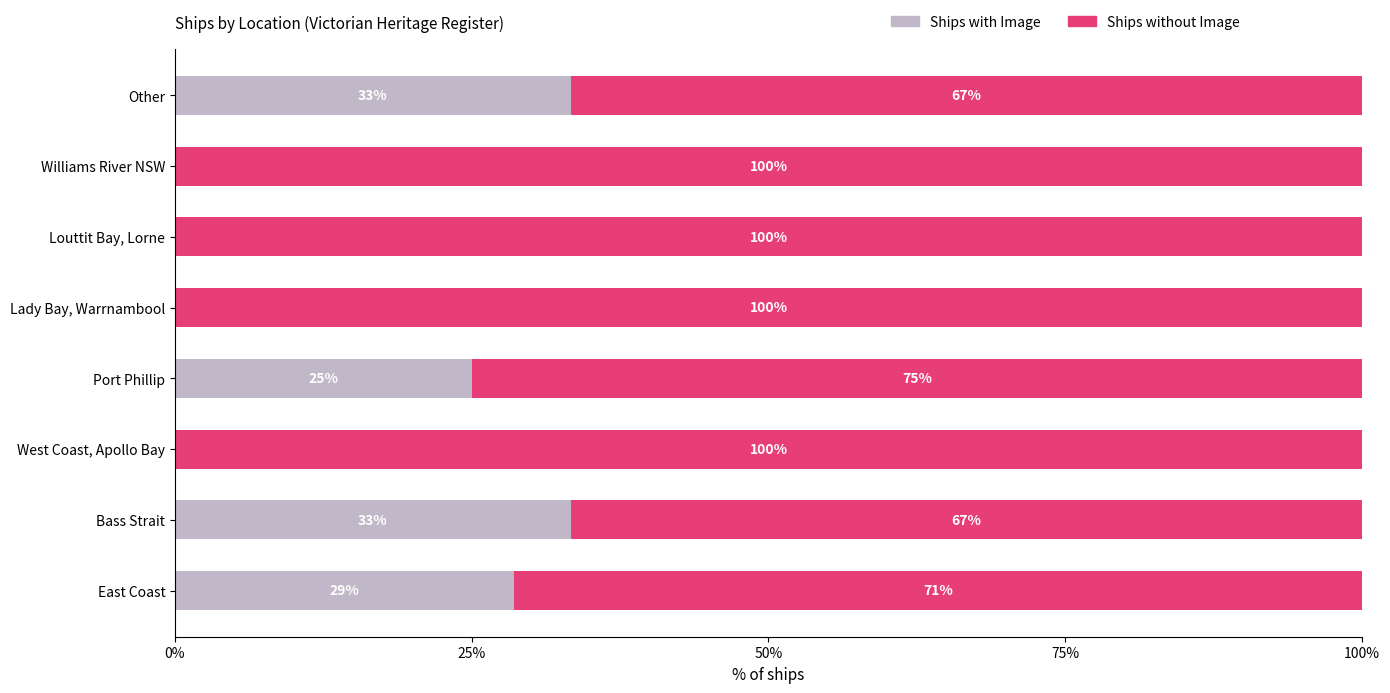

The Ships with Image series shows 16.2 at Other. True or false?

False